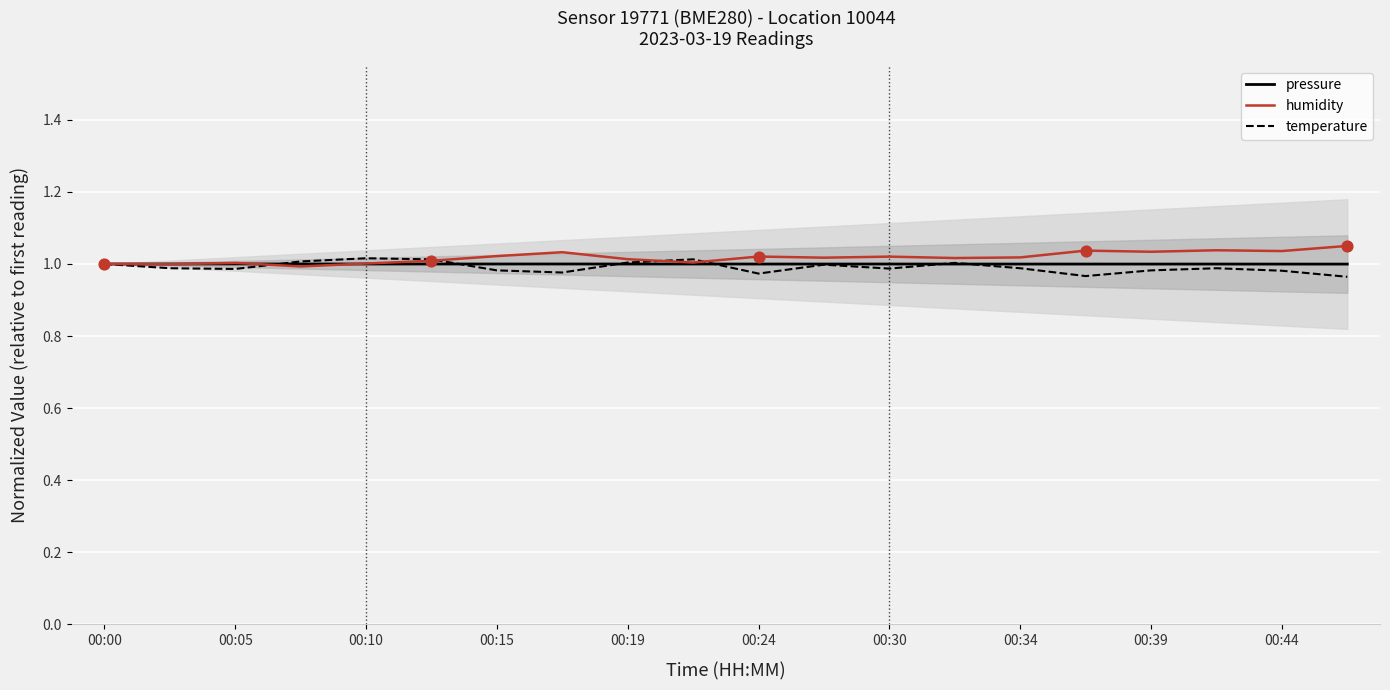

At which category is the sum across all series the highest?

17